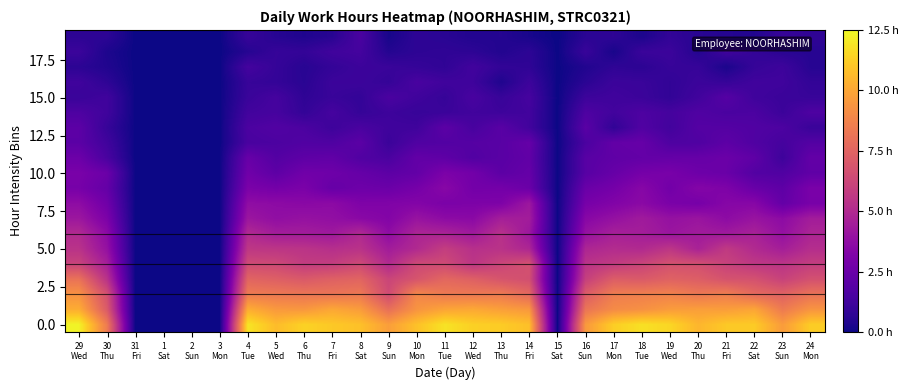

What is the greatest value displayed?

12.3